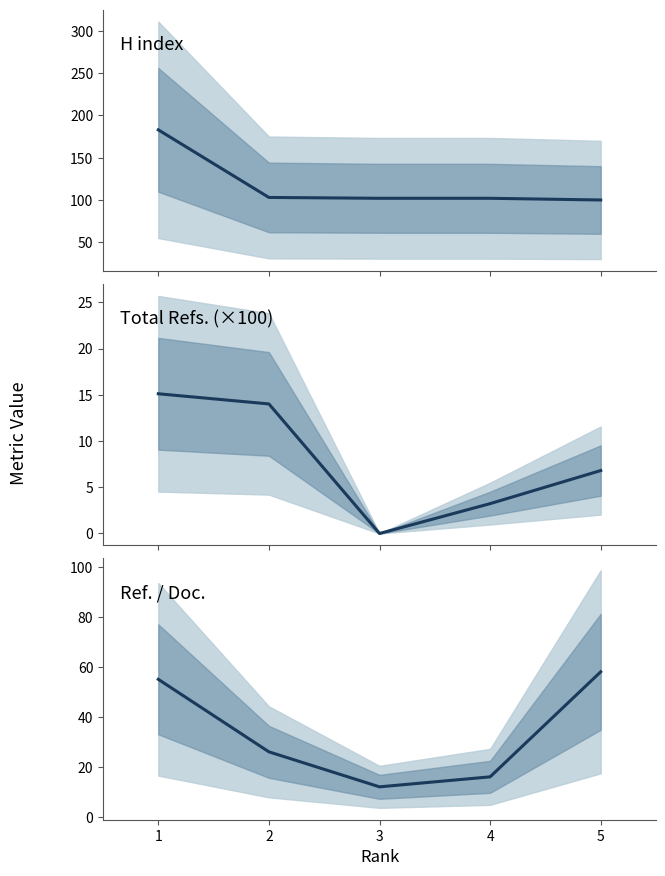

Between 1 and 2, which series saw the biggest shift?

H index